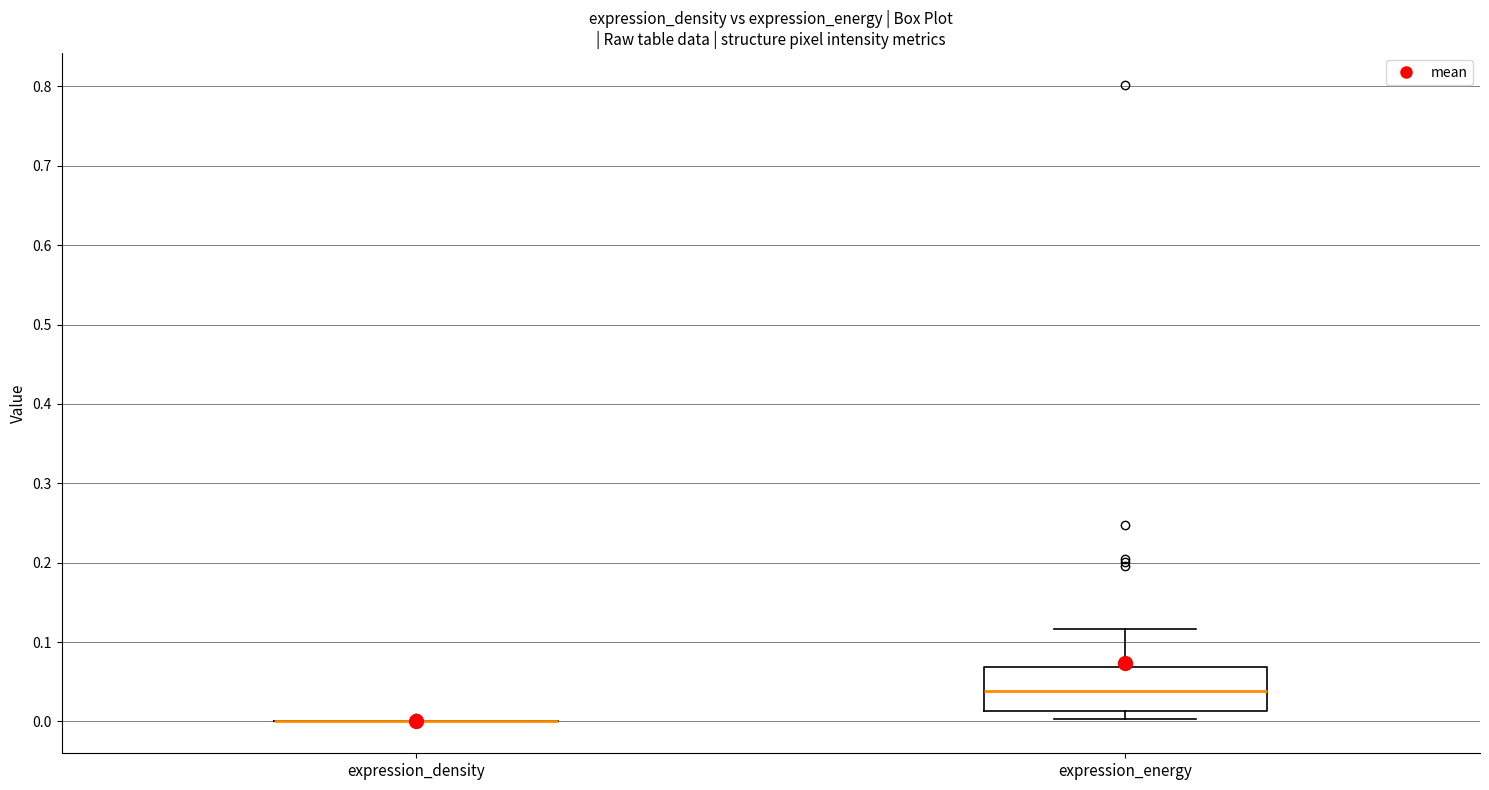

Reading left to right, read every box against the y-axis: the position of its median line, the range the box covers, and the ends of its whiskers. The values are not printed on the chart, so give them approximately, as read against the axis.

expression_density: box collapsed to a line at 0.00, whiskers 0.00 to 0.00
expression_energy: median 0.04, box 0.01 to 0.07, whiskers 0.00 to 0.12